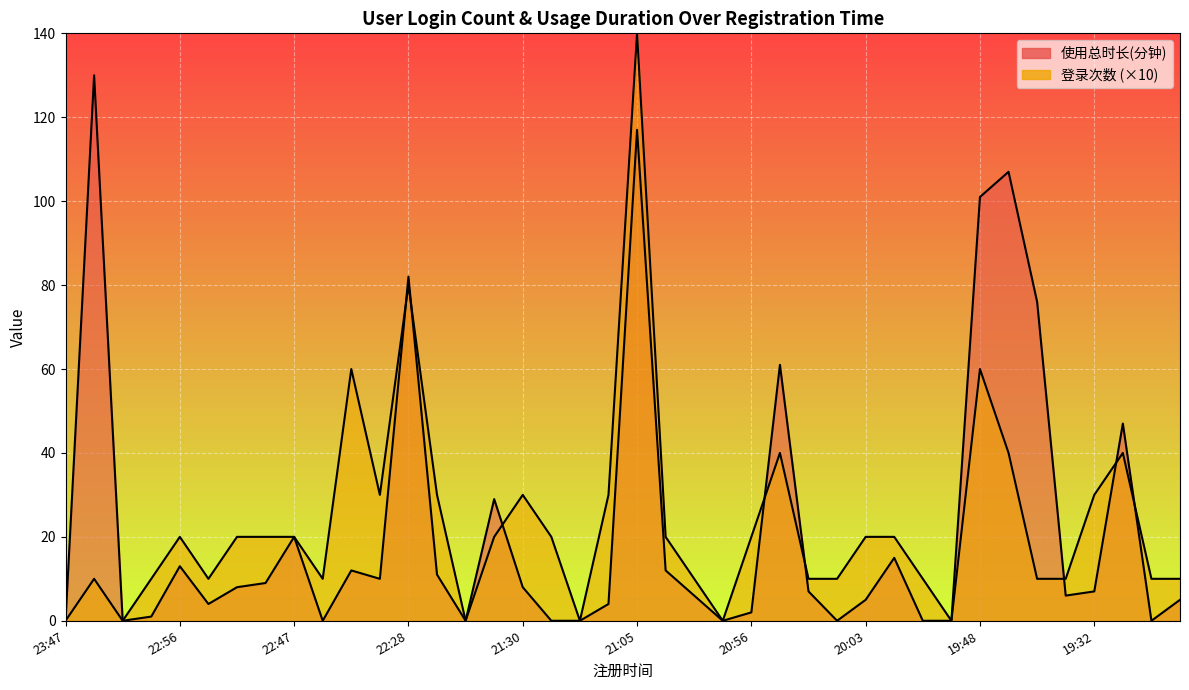

Between 21:29 and 21:00, which is larger?

21:29